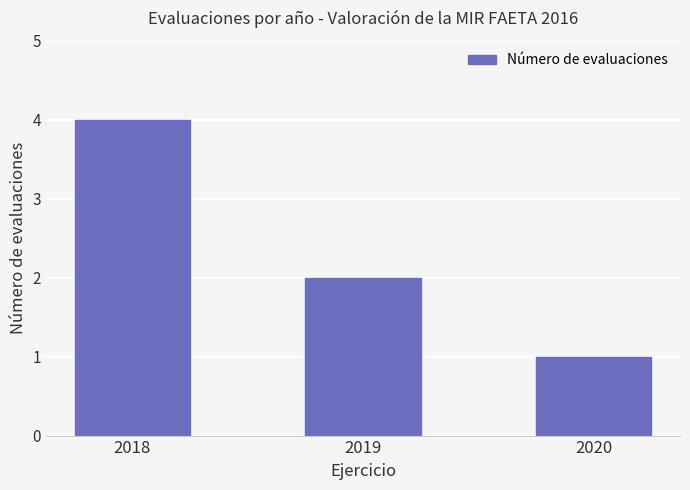

Does the chart contain stacked bars?

No